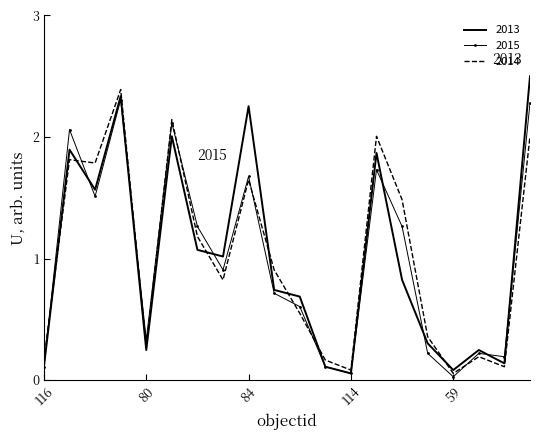

True or false: 2015 and 2013 intersect in this chart.

True